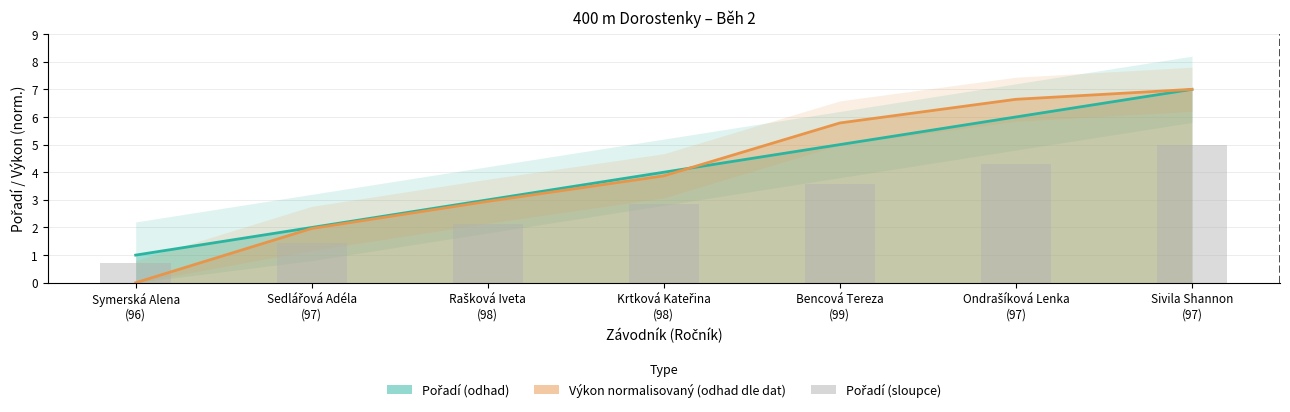

What is the sum of the values at Bencová Tereza
(99) and Krtková Kateřina
(98)?

6.4